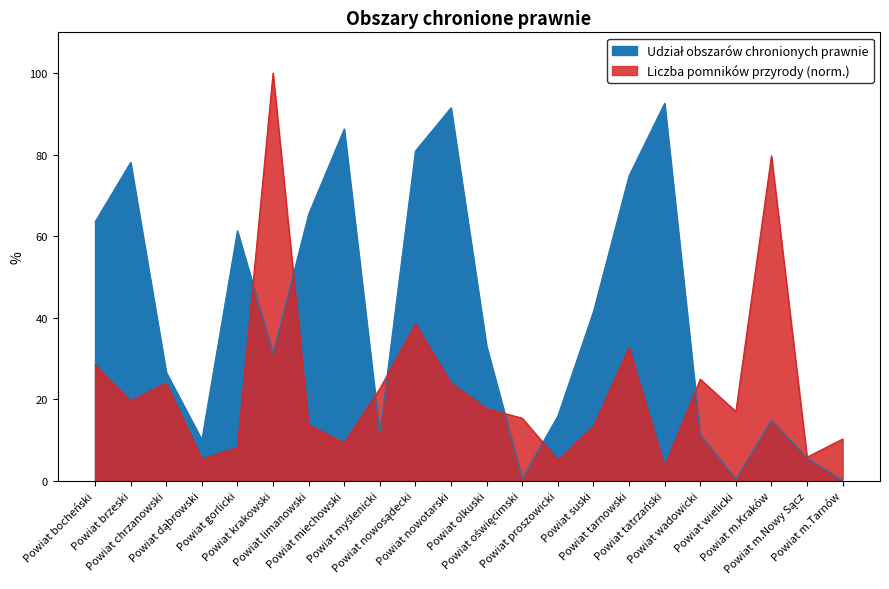

The Liczba pomników przyrody series shows 5.4 at Powiat dąbrowski. True or false?

True